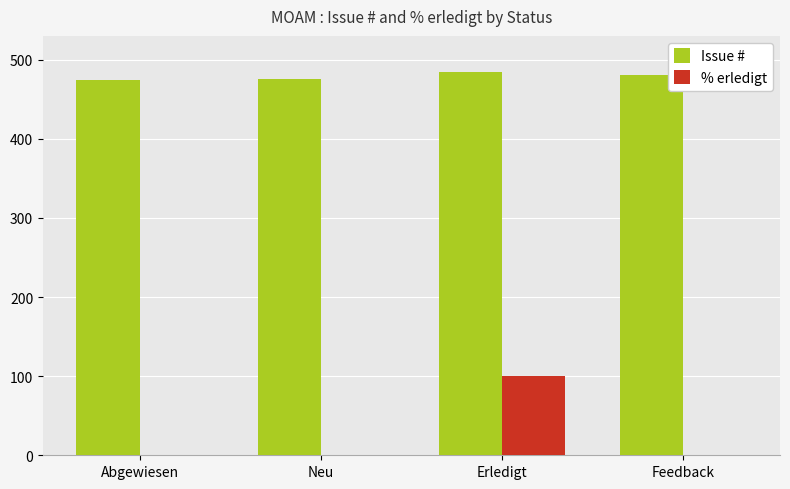

The value of % erledigt at Neu is 64.3. True or false?

False